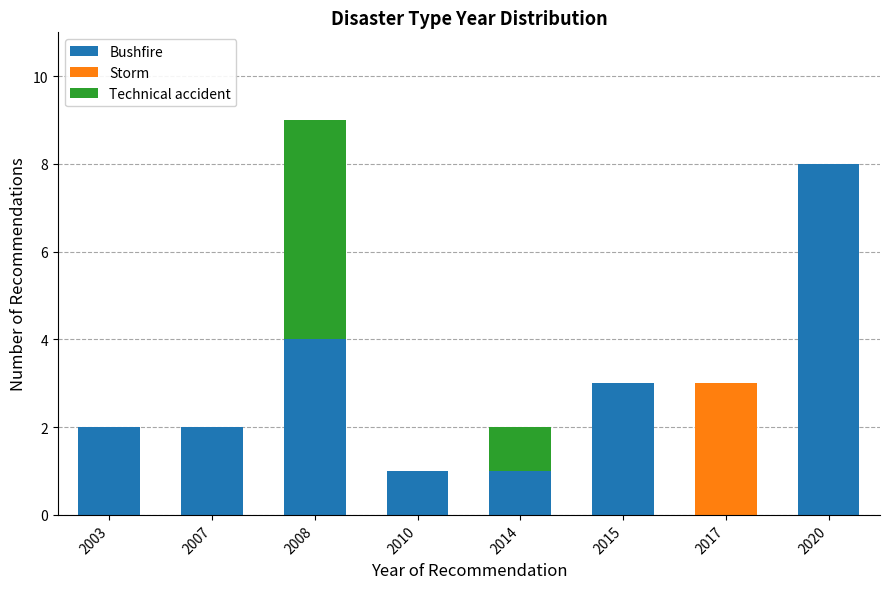

Reading left to right, list the values for the Bushfire series.

2003=2	2007=2	2008=4	2010=1	2014=1	2015=3	2017=0	2020=8